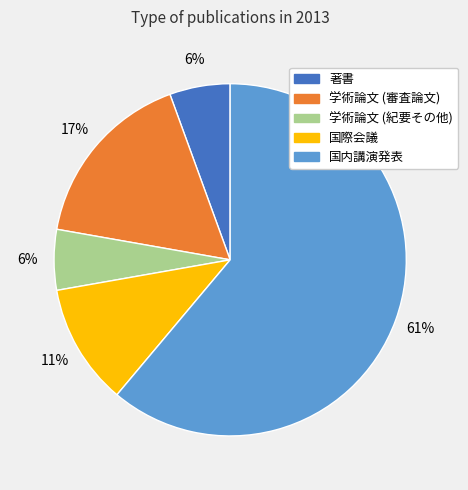

Which has a higher value, 著書 or 国際会議?

国際会議